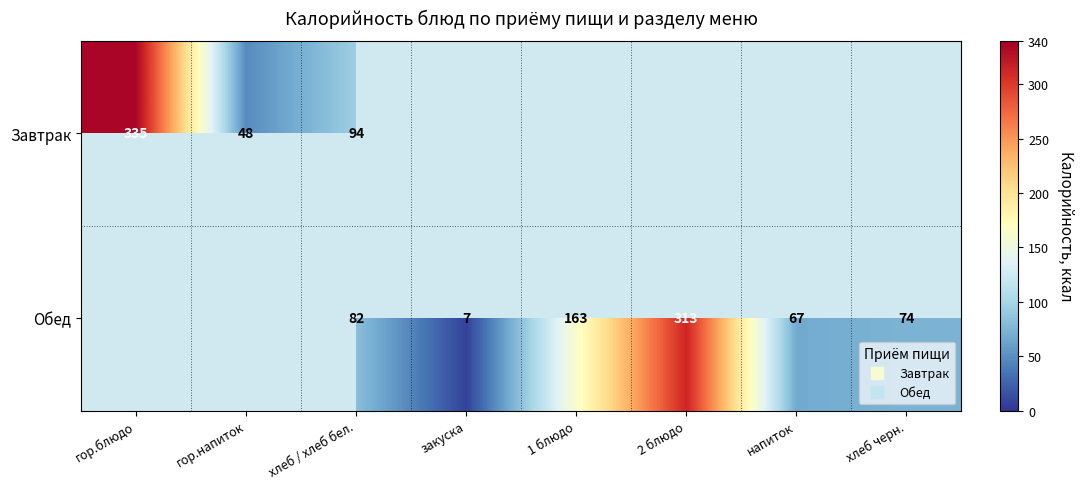

Which category has the highest value in the Обед series?

гор.блюдо